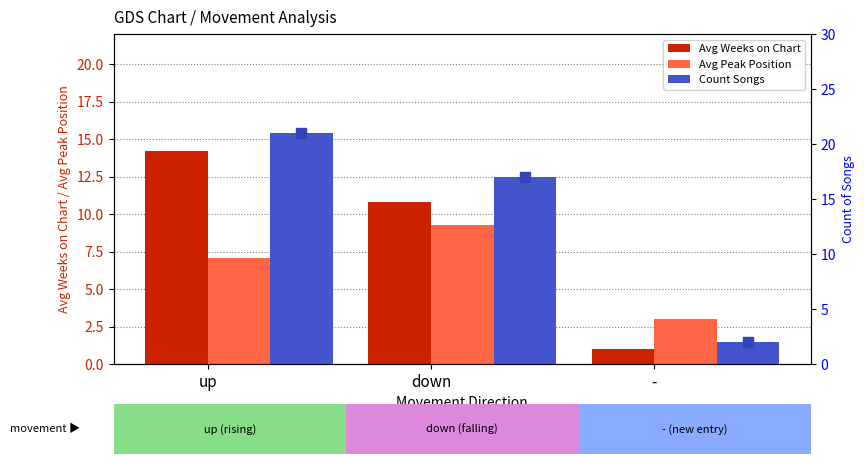

What is the highest value of the Avg Peak Position series?

9.3